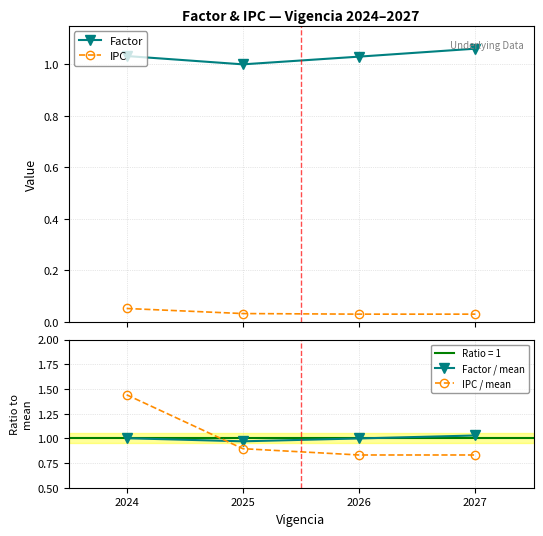

At which category does the chart reach its peak across all series?

2024